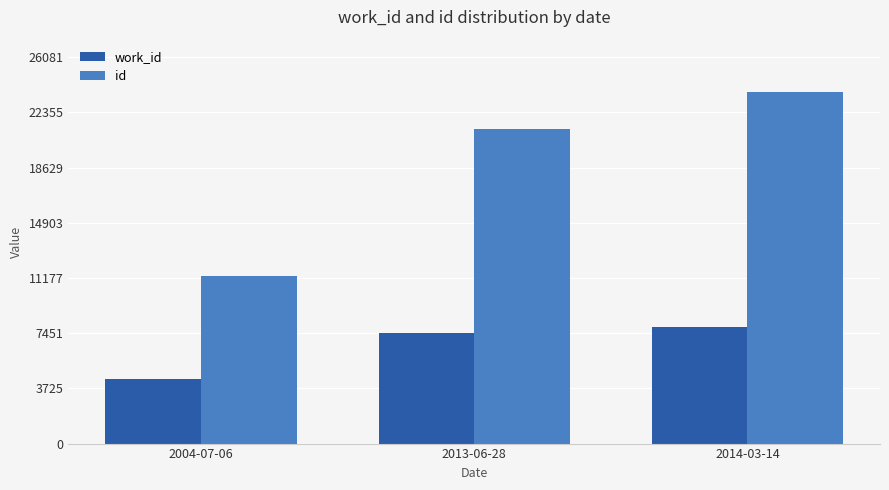

Reading left to right, extract all data points from this chart.

work_id: 4326	7489	7856
id: 11300	21232	23710